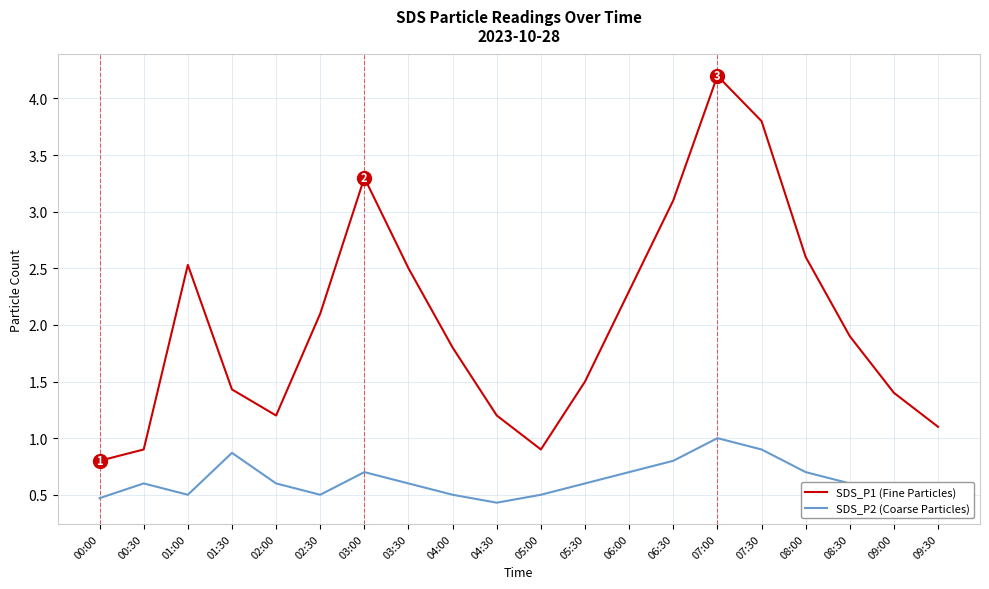

Count the SDS_P2 (Coarse Particles) values in the range 0 to 1.

20